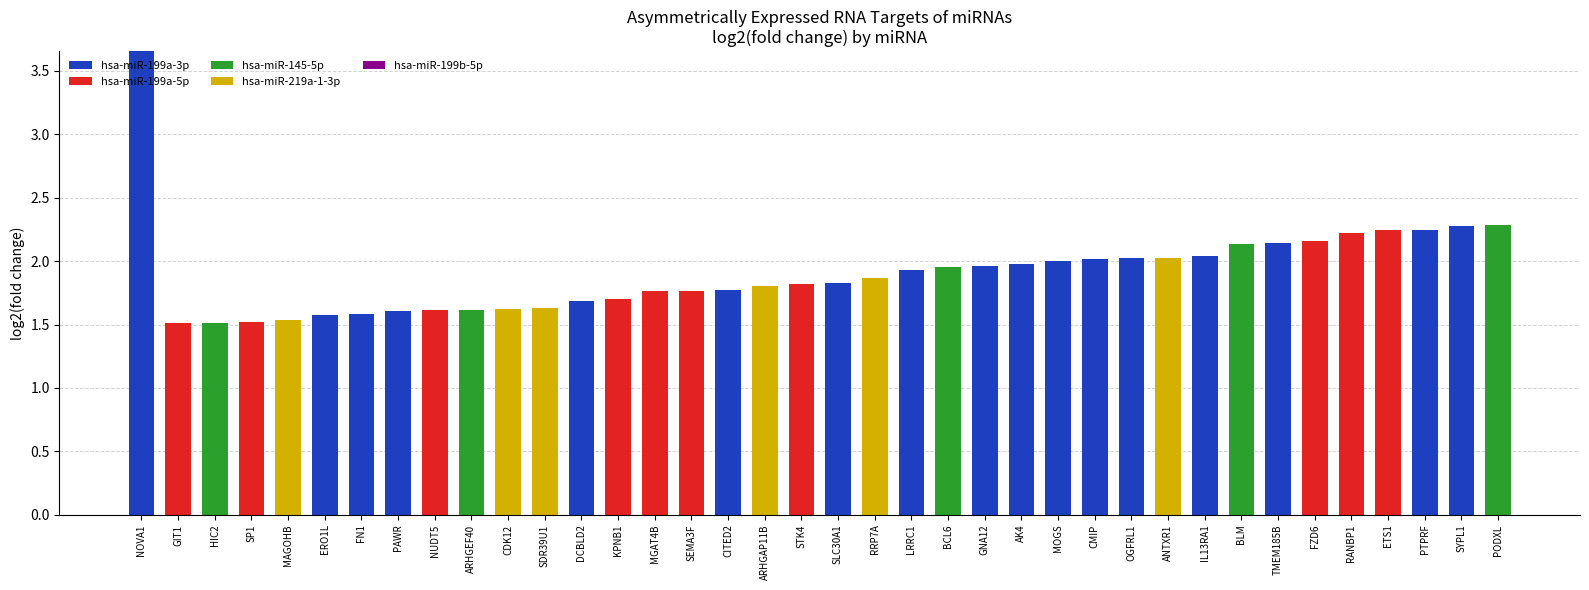

Which category has the highest value in the hsa-miR-199a-3p series?

NOVA1